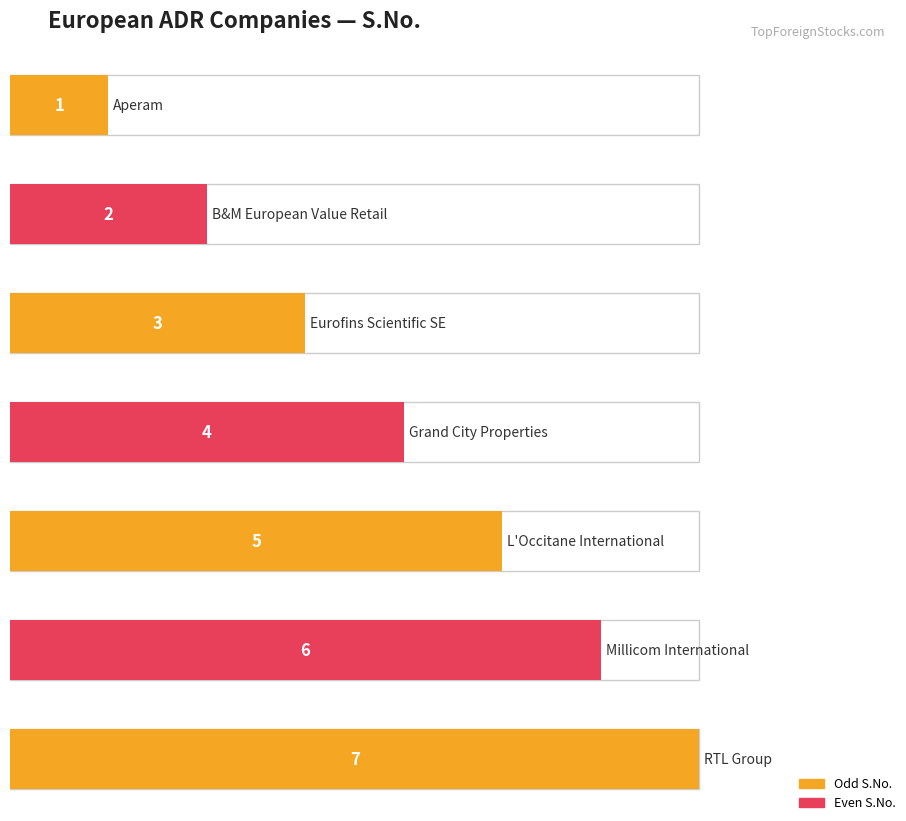

List the labels in order of value, smallest first.

Aperam, B&M European Value Retail, Eurofins Scientific SE, Grand City Properties, L'Occitane International, Millicom International, RTL Group